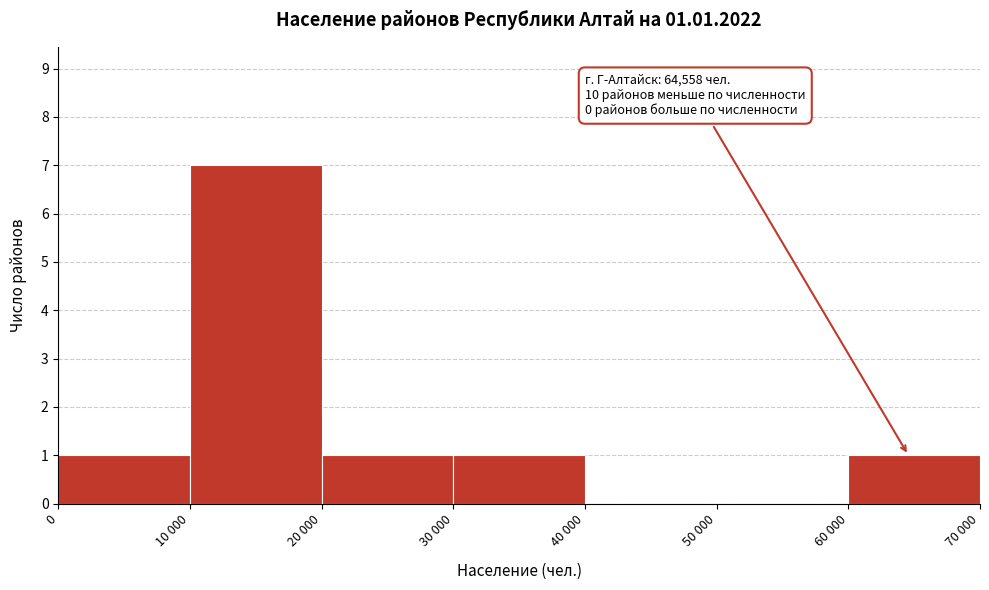

Reading left to right, what are all the values shown in this chart?

0=1	10 000=7	20 000=1	30 000=1	40 000=0	50 000=0	60 000=1